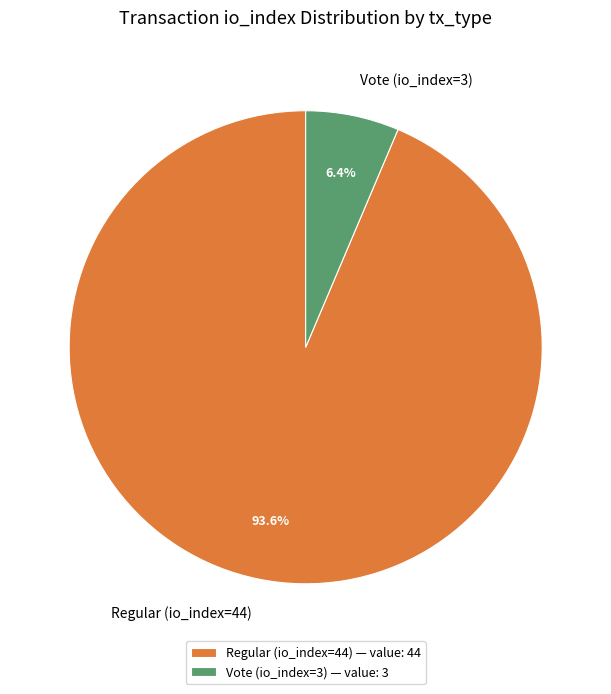

To the nearest percent, what is the combined percentage of Regular (io_index=44) and Vote (io_index=3)?

100%